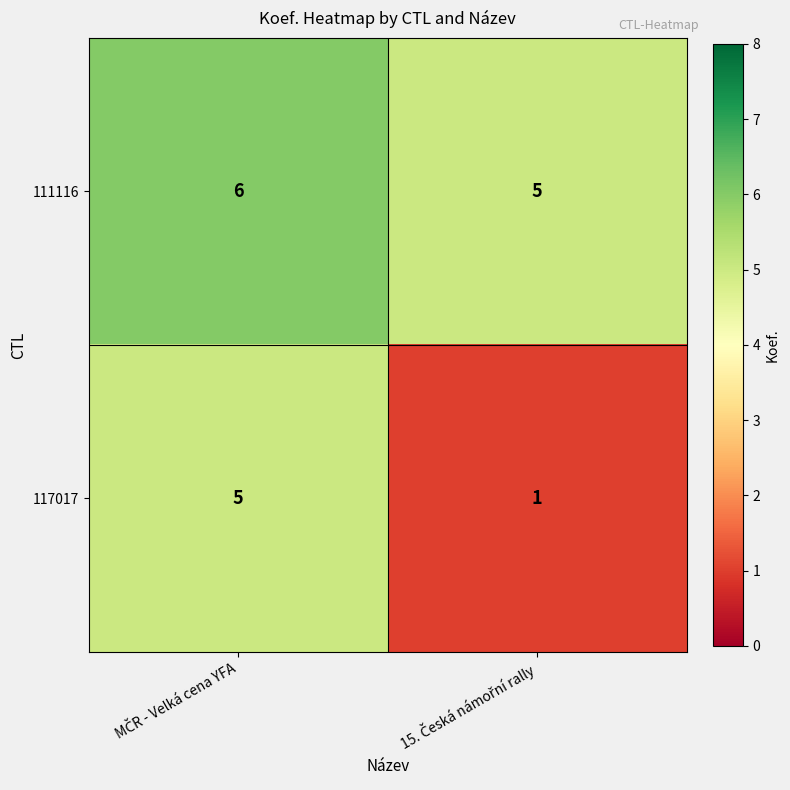

What is the greatest value displayed?

6